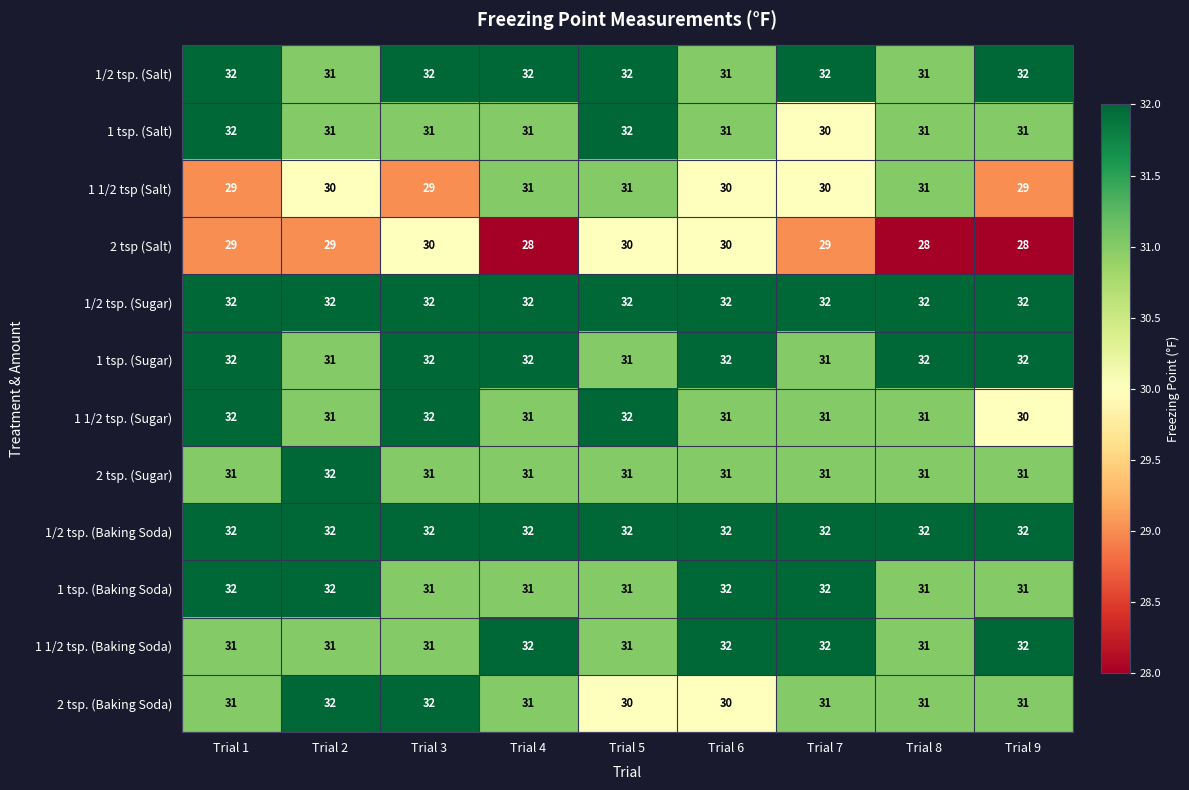

At how many categories does at least one series exceed 29?

9